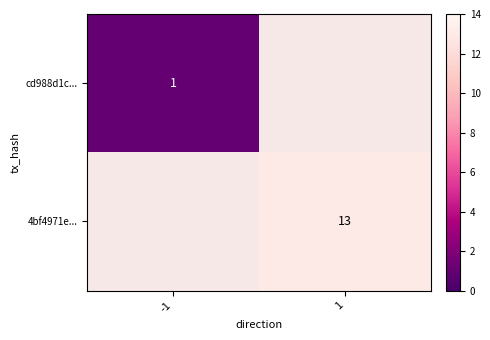

Is it true that cd988d1c... equals 0.3 at -1?

False